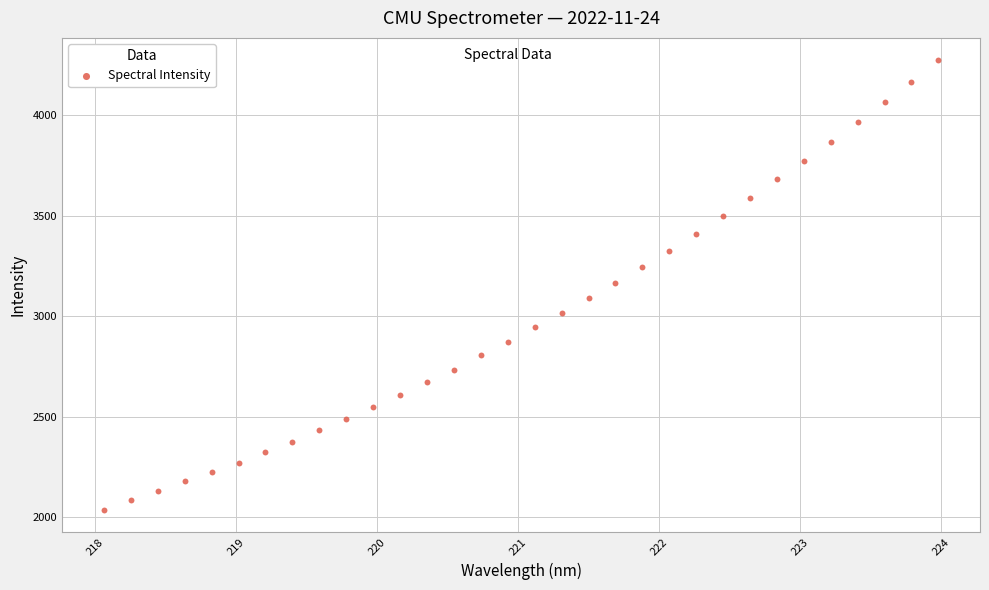

What is the range of Y values (max minus min)?

2234.3